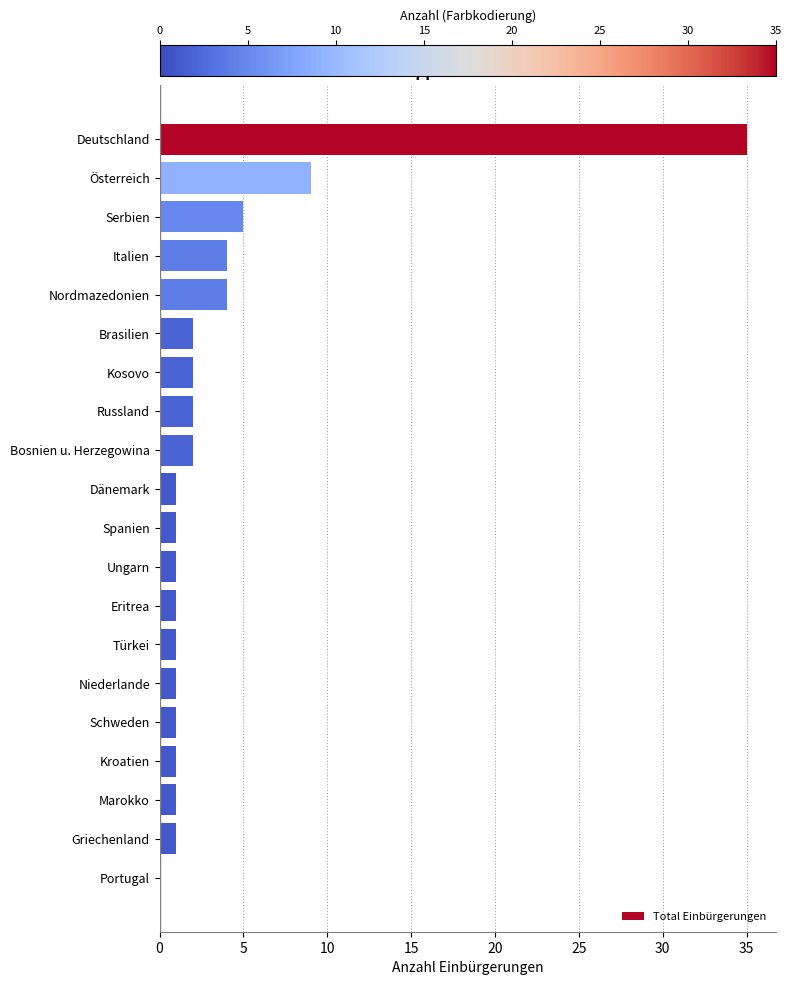

Reading top to bottom, list all the values displayed in this chart.

Deutschland=35	Österreich=9	Serbien=5	Italien=4	Nordmazedonien=4	Brasilien=2	Kosovo=2	Russland=2	Bosnien u. Herzegowina=2	Dänemark=1	Spanien=1	Ungarn=1	Eritrea=1	Türkei=1	Niederlande=1	Schweden=1	Kroatien=1	Marokko=1	Griechenland=1	Portugal=0